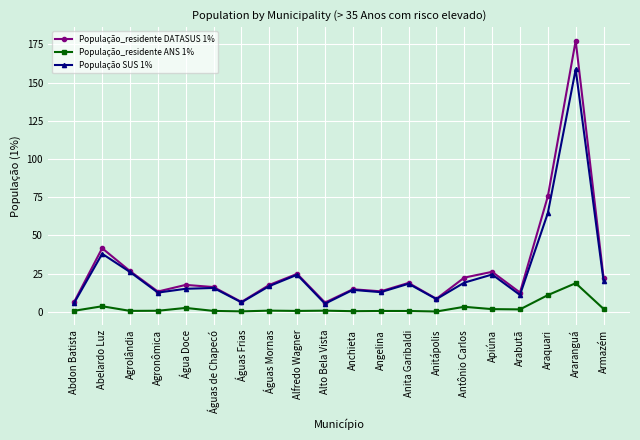

What is the greatest value displayed?

177.4